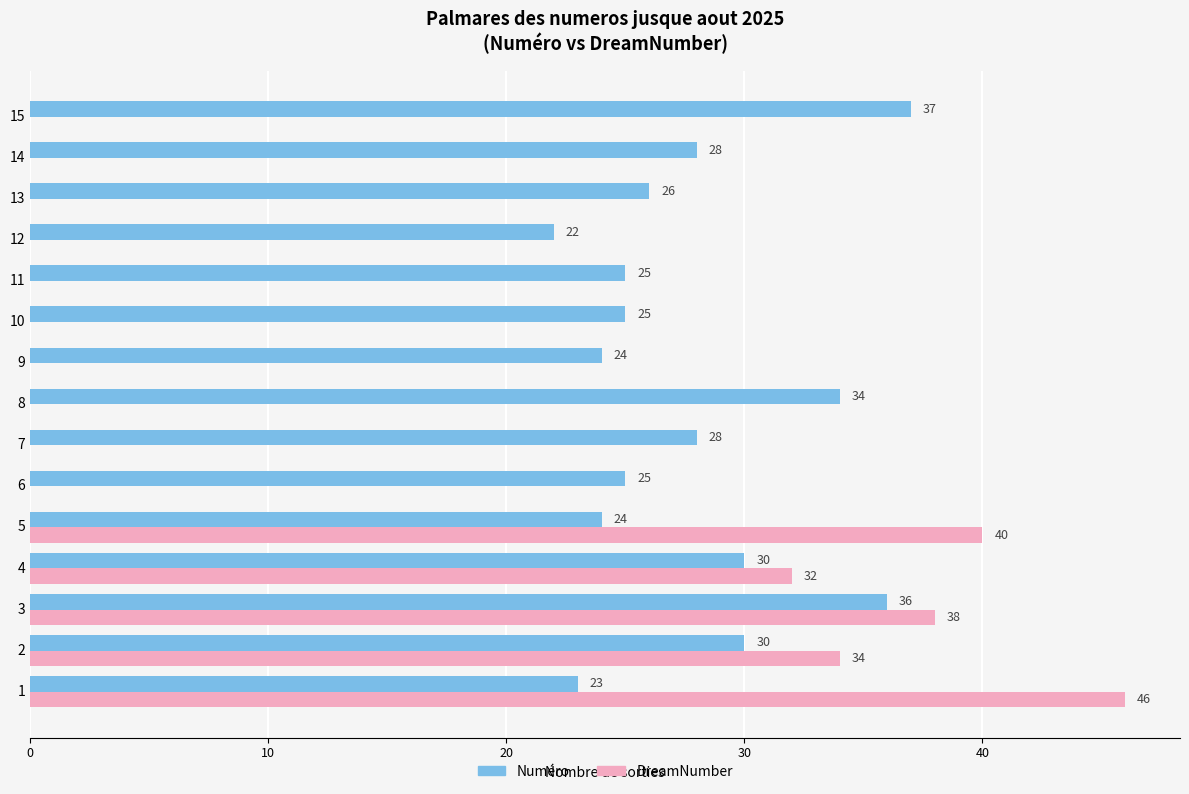

Count the number of data series in this chart.

2